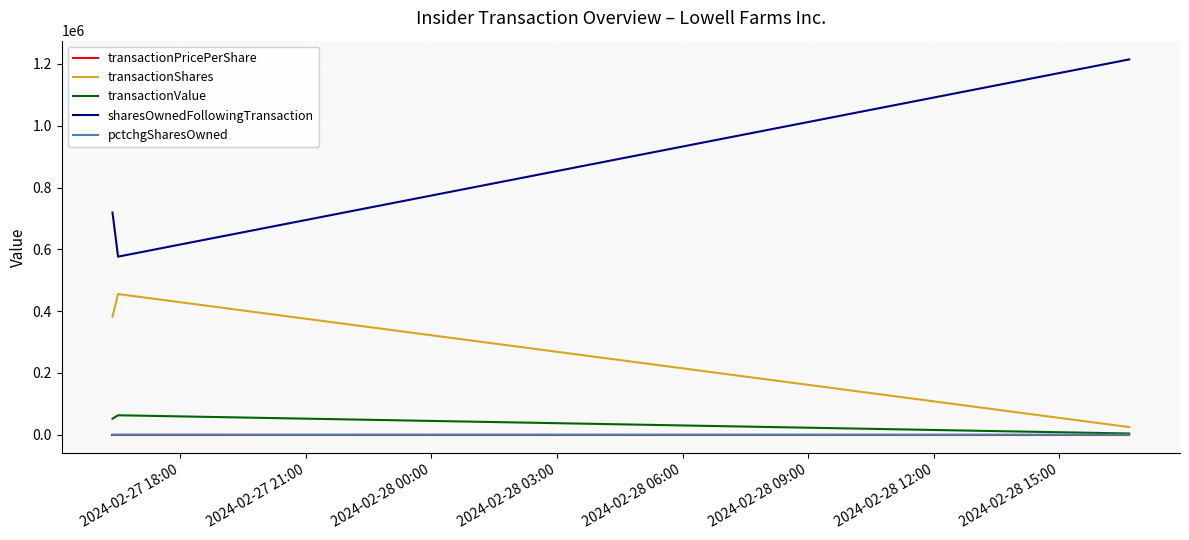

What is the highest value of the transactionValue series?

62899.0